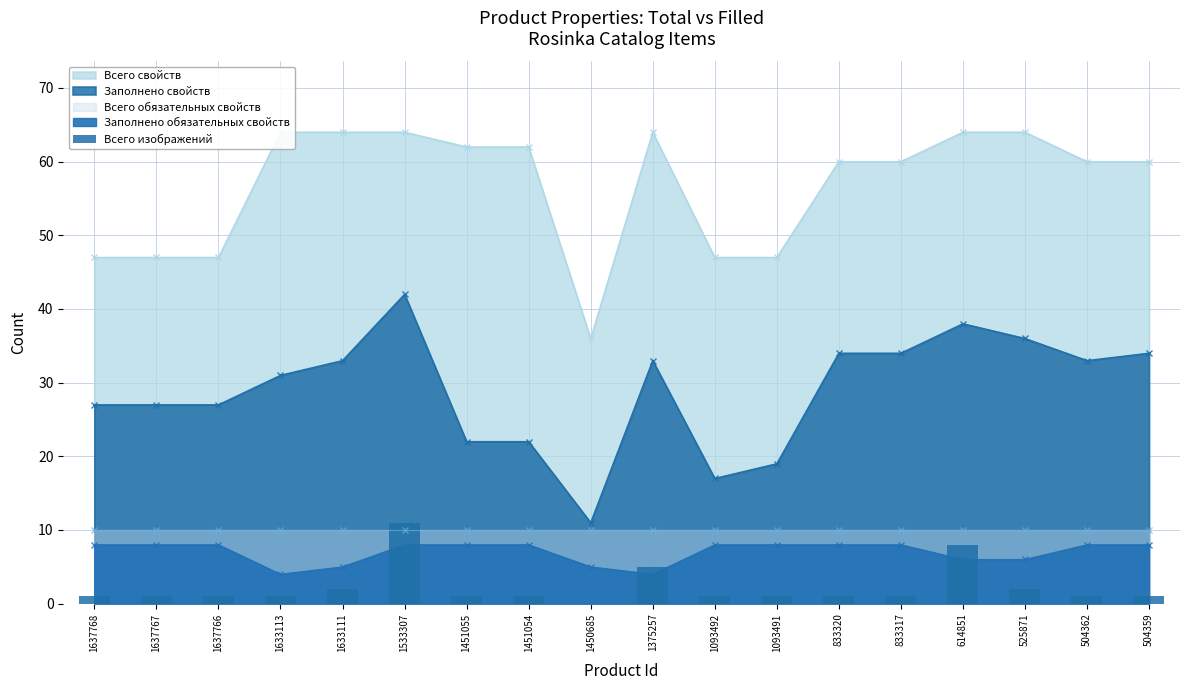

Reading left to right, list all the values displayed in this chart.

1637768=1	1637767=1	1637766=1	1633113=1	1633111=2	1533307=11	1451055=1	1451054=1	1450685=0	1375257=5	1093492=1	1093491=1	833320=1	833317=1	614851=8	525871=2	504362=1	504359=1